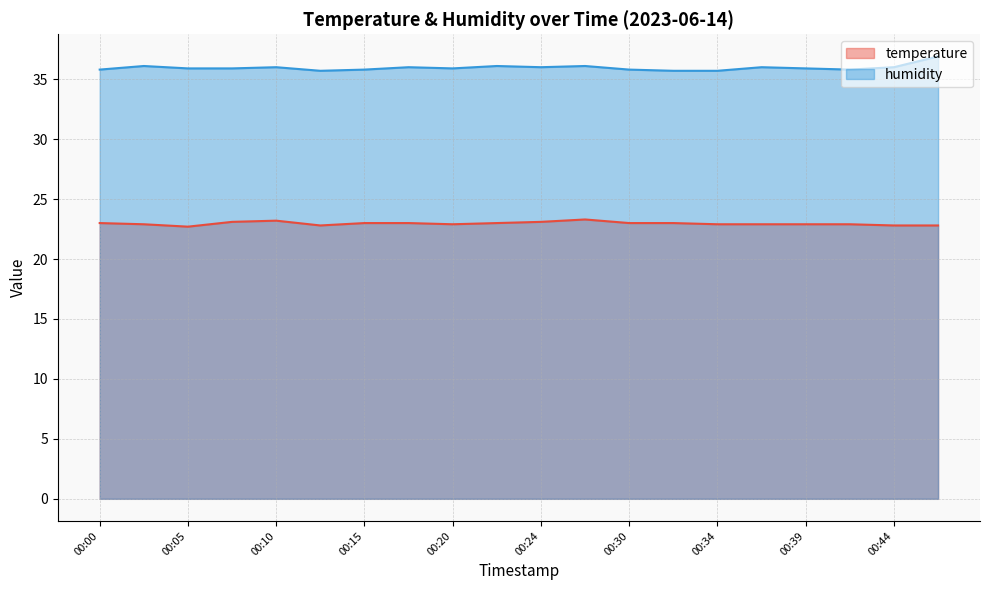

How many lines are shown in the chart?

2